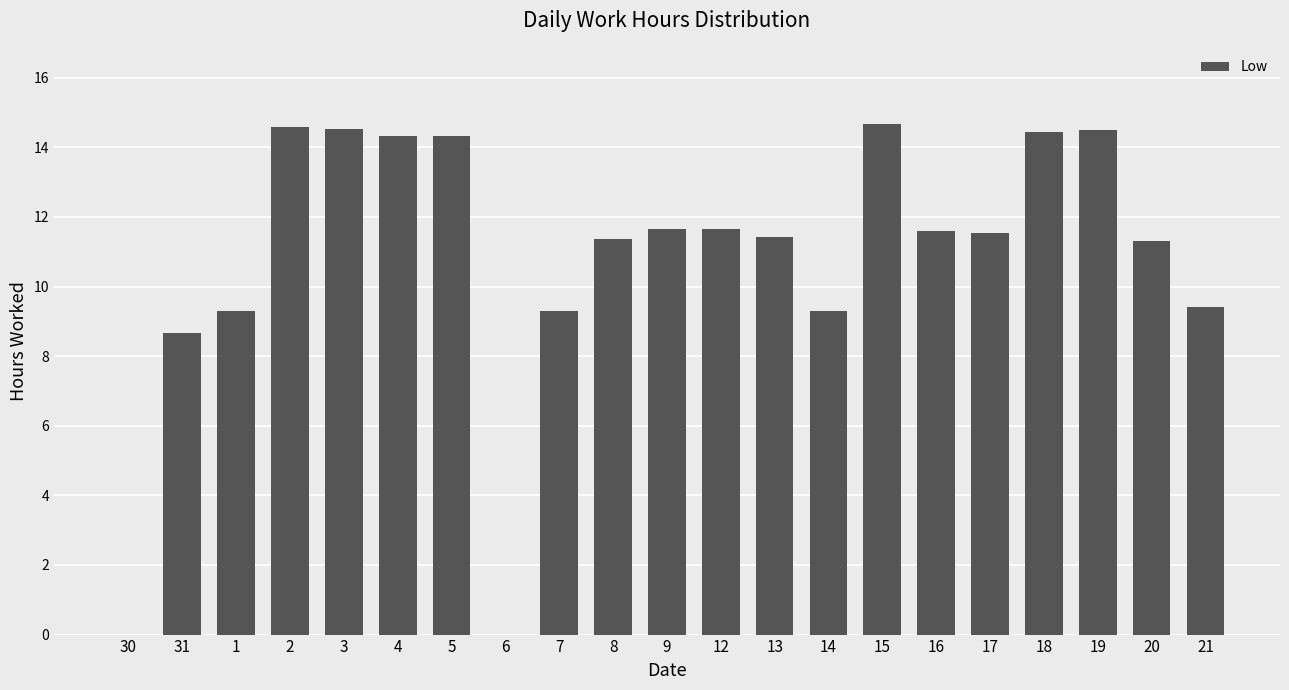

What is the sum of all values?

227.8